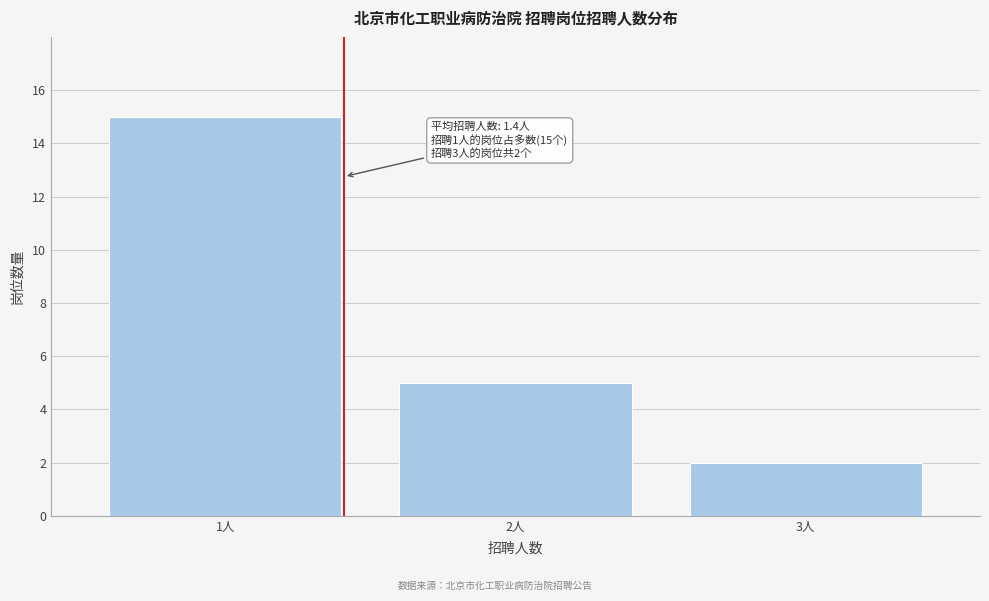

Which range on the x-axis has the tallest bar?

0.5 to 1.5